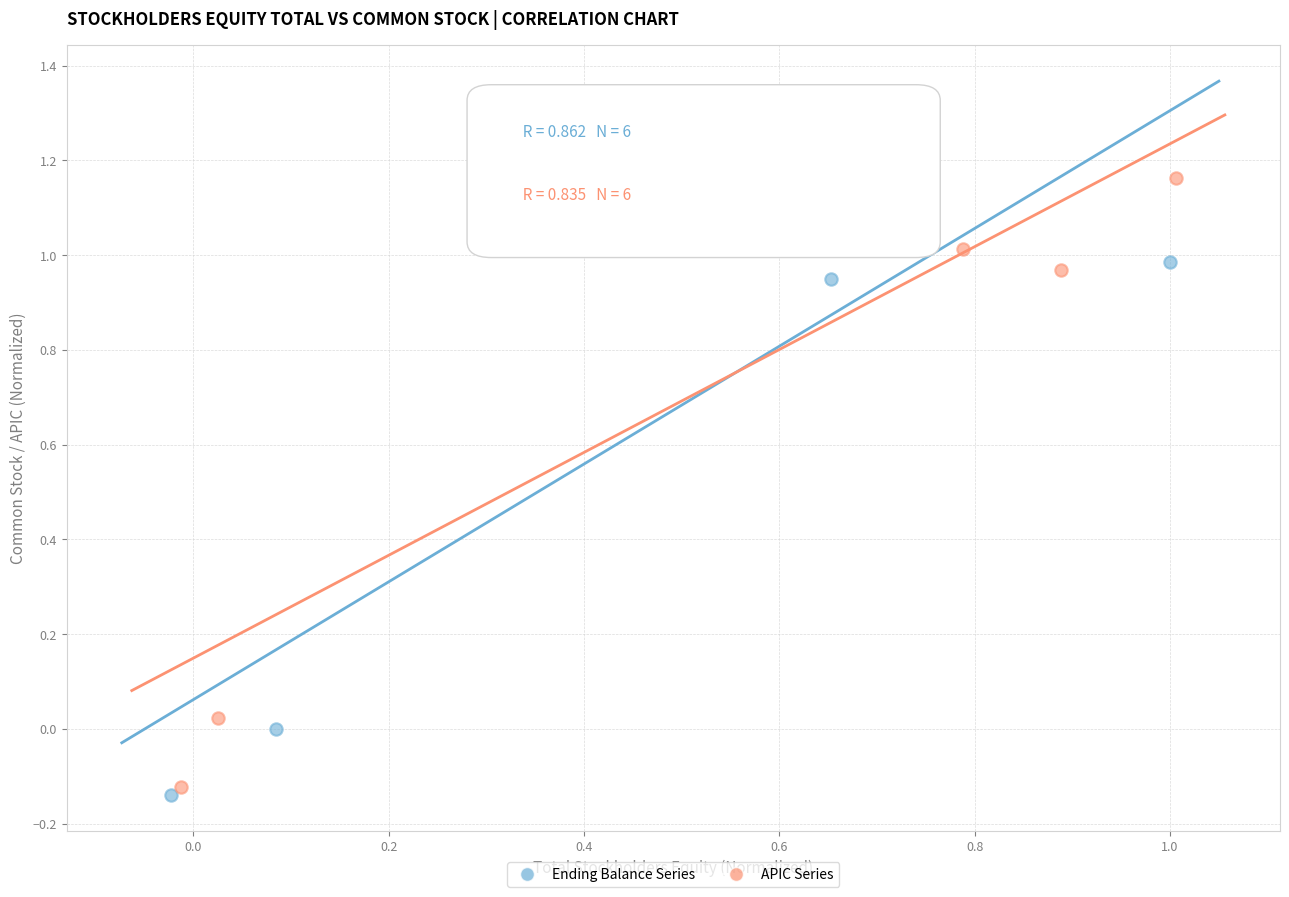

Which series has the largest Y range (max minus min)?

APIC Series